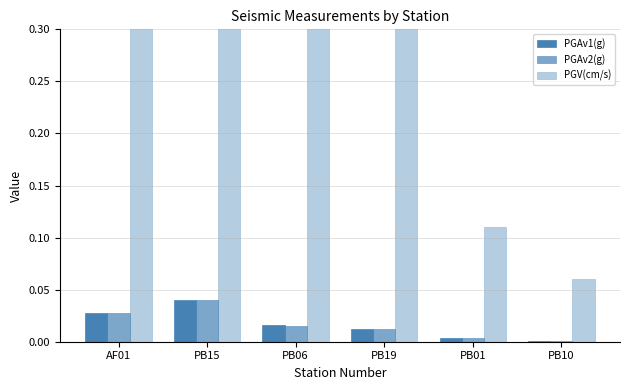

How many series are shown in this chart?

3